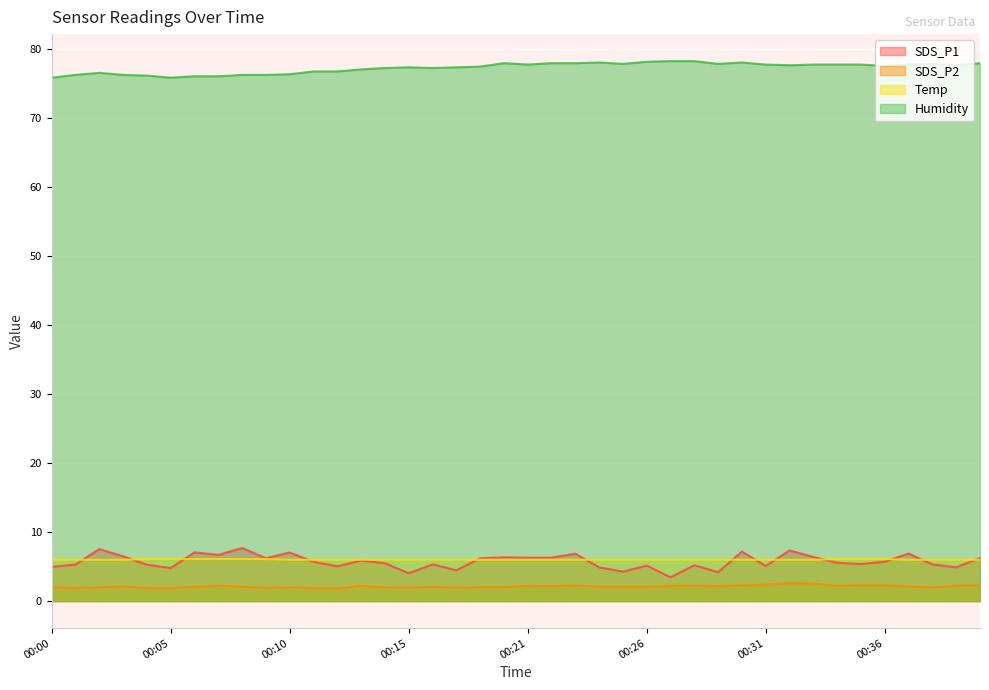

List the series in order of their peak value, lowest first.

SDS_P2, Temp, SDS_P1, Humidity